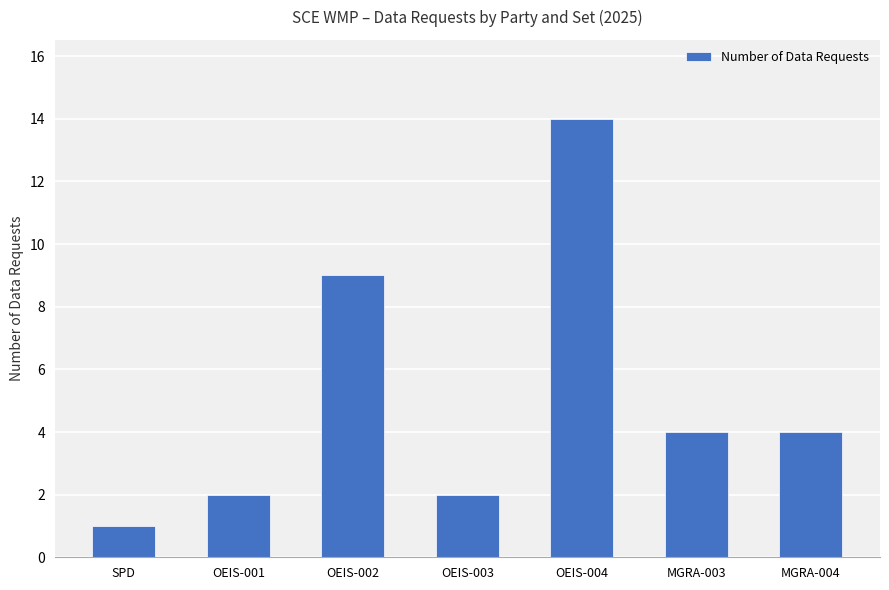

The value at OEIS-004 is 14. True or false?

True